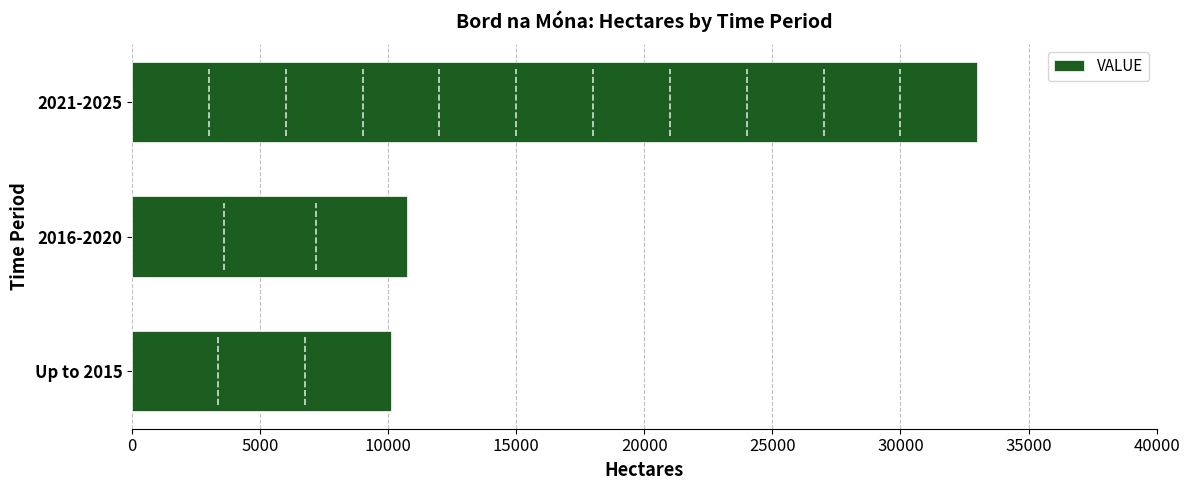

The chart shows a value of 10118.0 at Up to 2015. True or false?

True